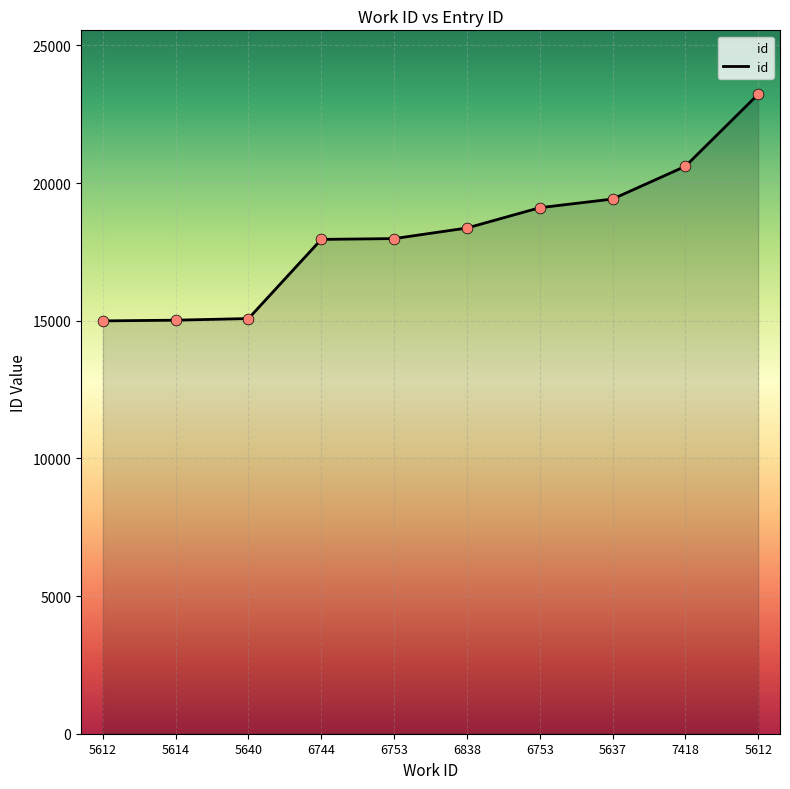

Which has a higher value, 6753 or 6838?

6753